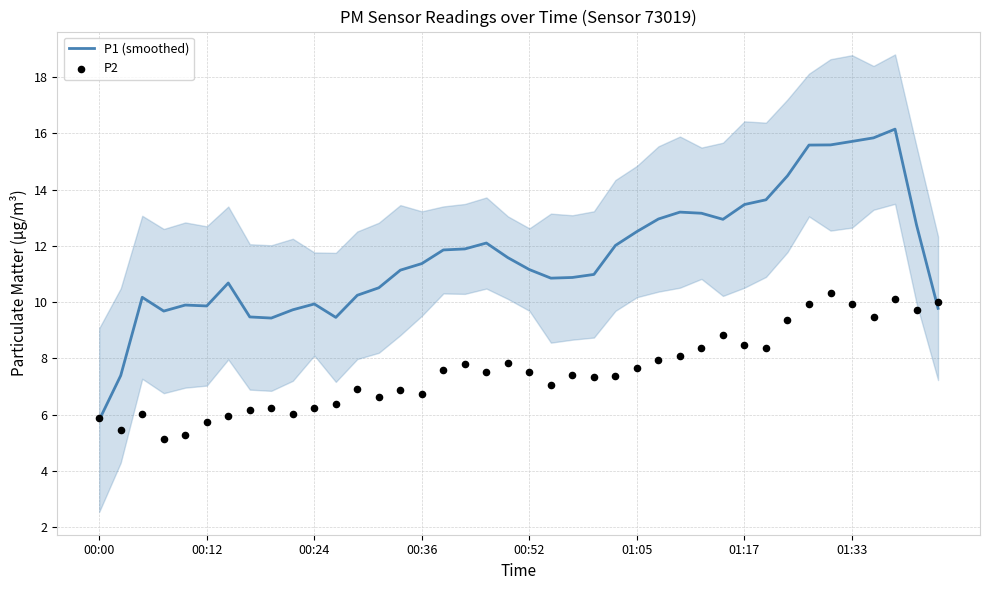

Is the value of P1 (smoothed) at 00:00 greater than the value of P2 at 28?

No